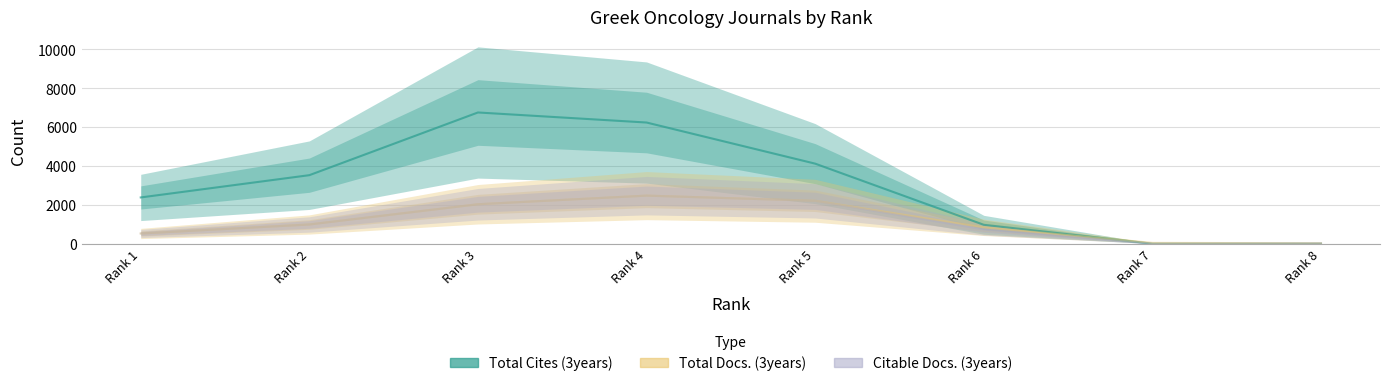

Which category has the highest value across all series?

Rank 3